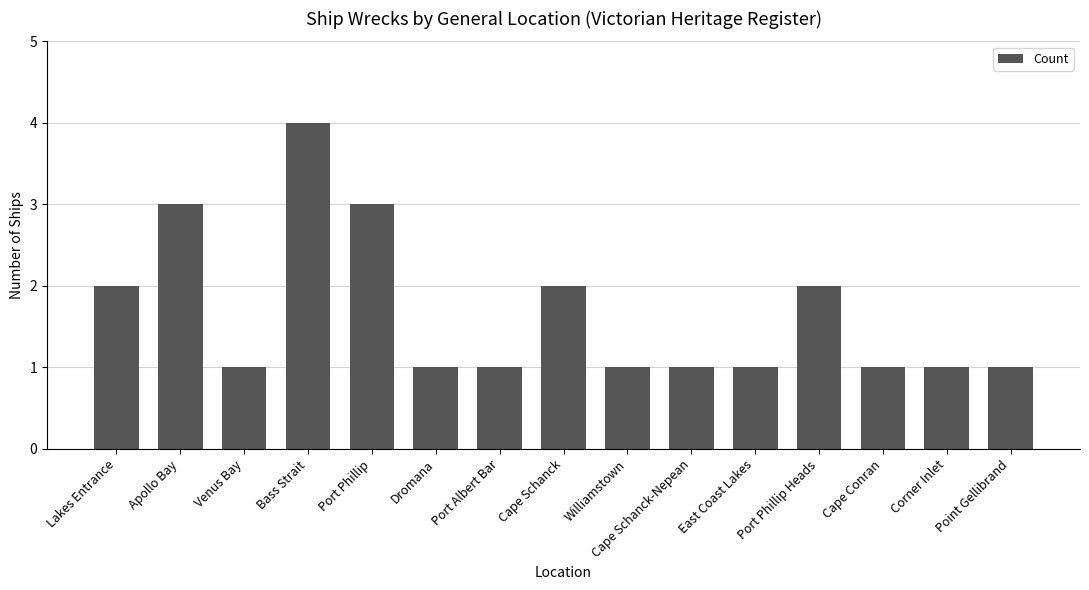

What is the maximum value shown in the chart?

4